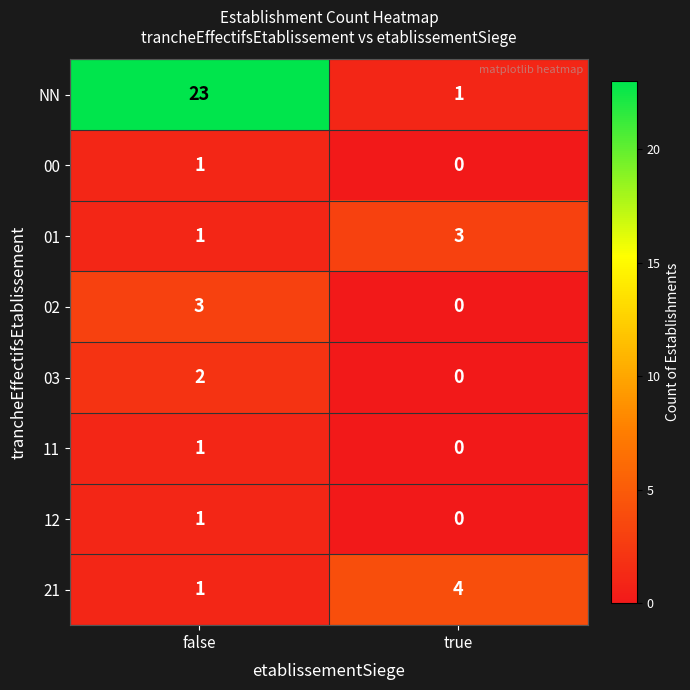

Is it true that 03 equals 0 at true?

True